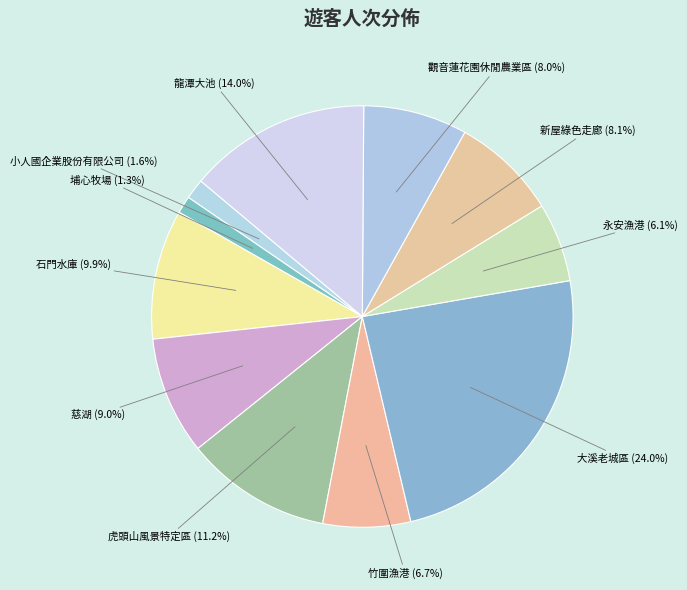

To the nearest percent, what is the difference between the largest and smallest slice percentages?

23%